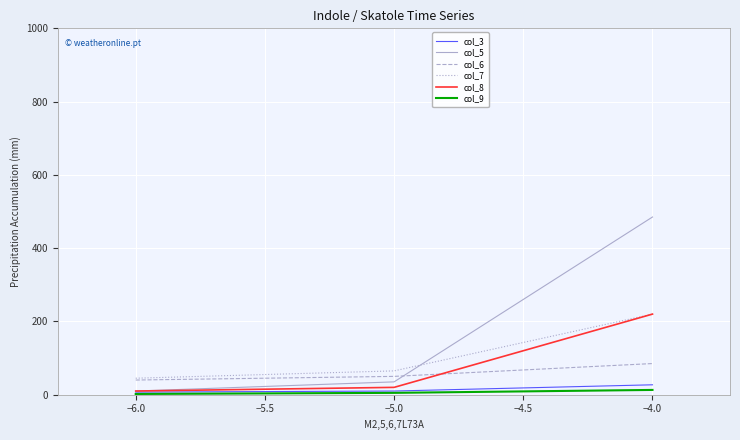

Which series has the largest total across all categories?

col_5